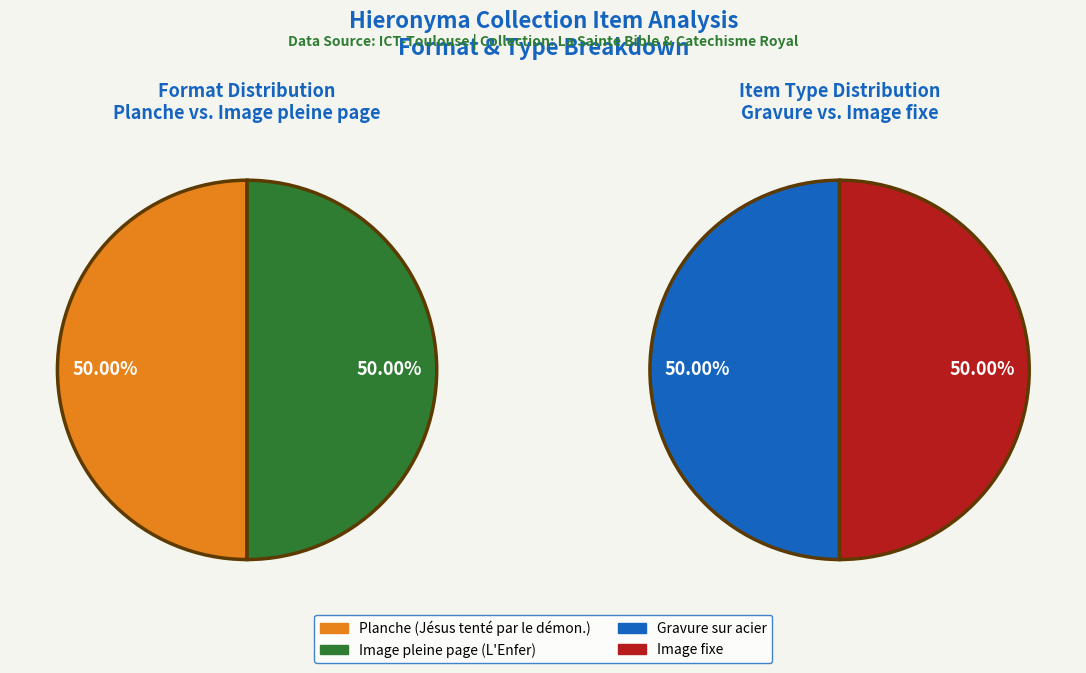

Count the number of slices in the pie.

2